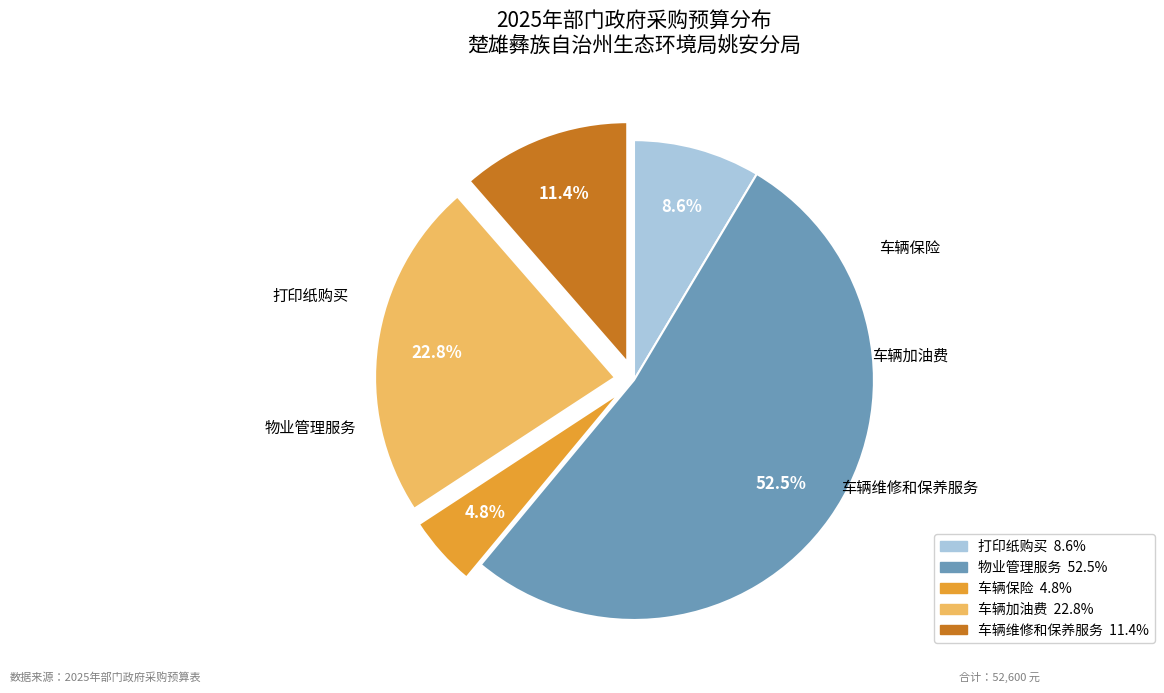

Between 车辆维修和保养服务 and 车辆保险, which is larger?

车辆维修和保养服务